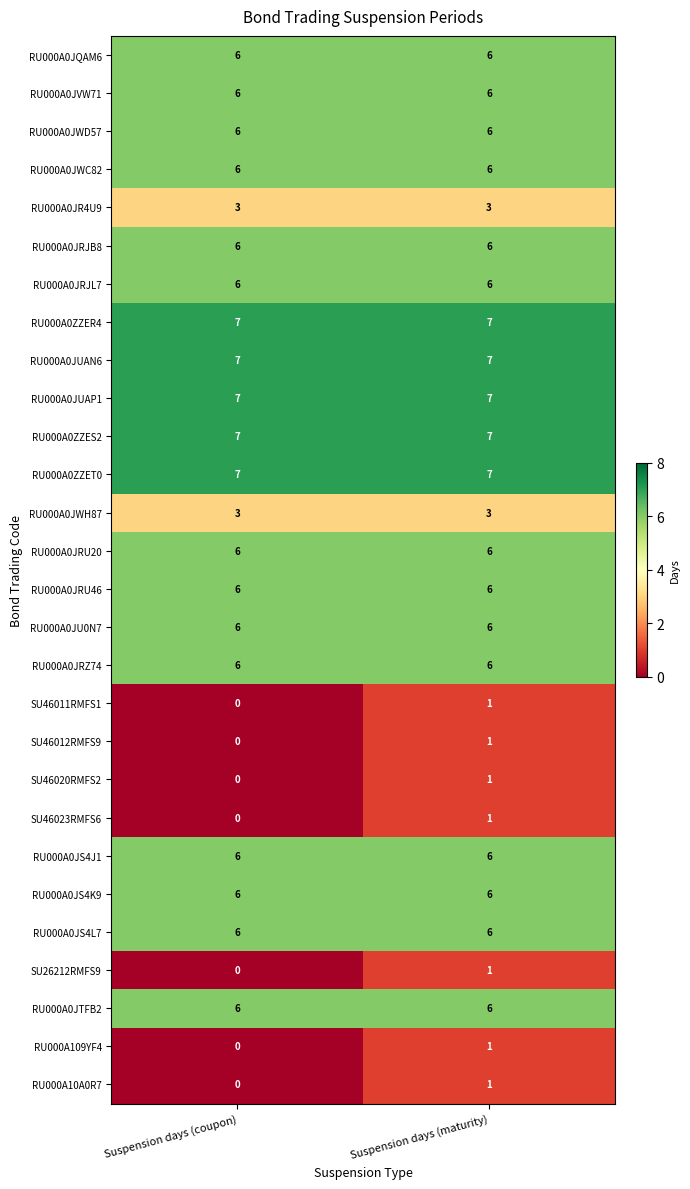

Read the RU000A0JRJB8 value at Suspension days (maturity).

6